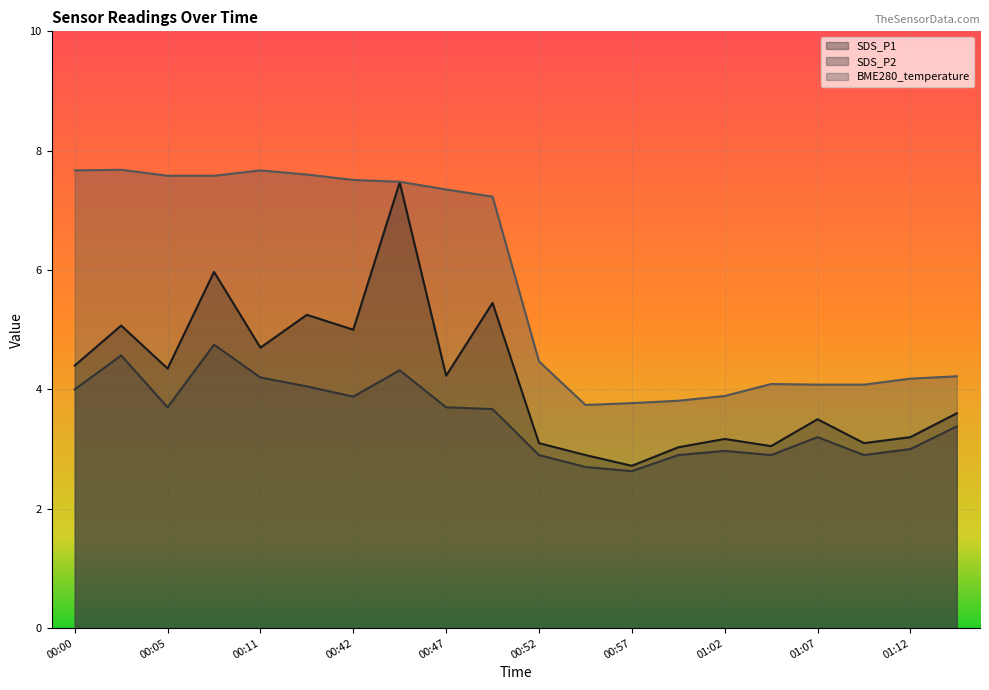

How many data points in SDS_P1 are above 4?

10